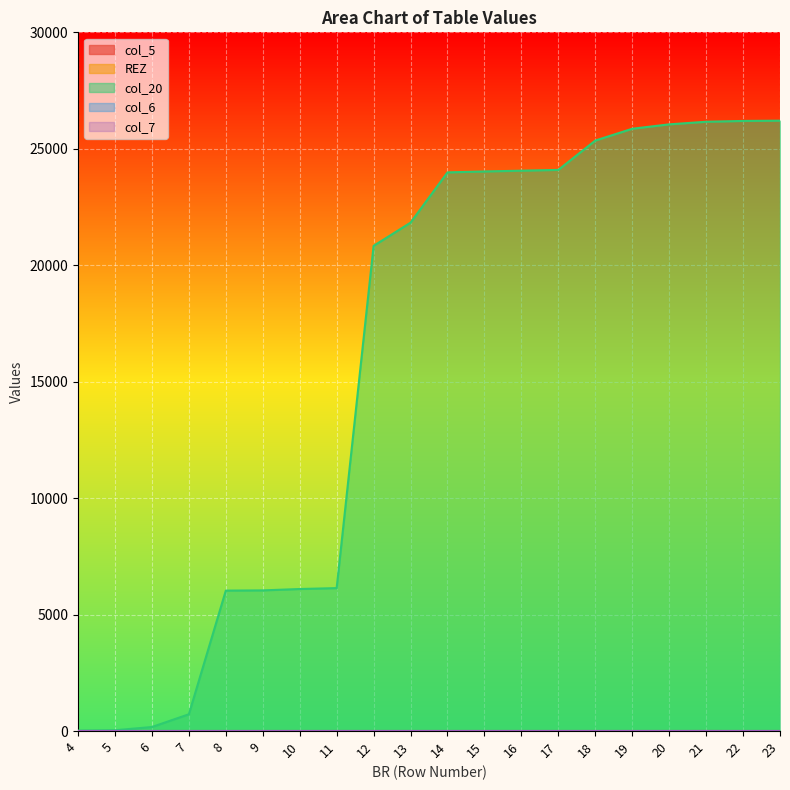

How many data points in col_20 are above 23987?

9